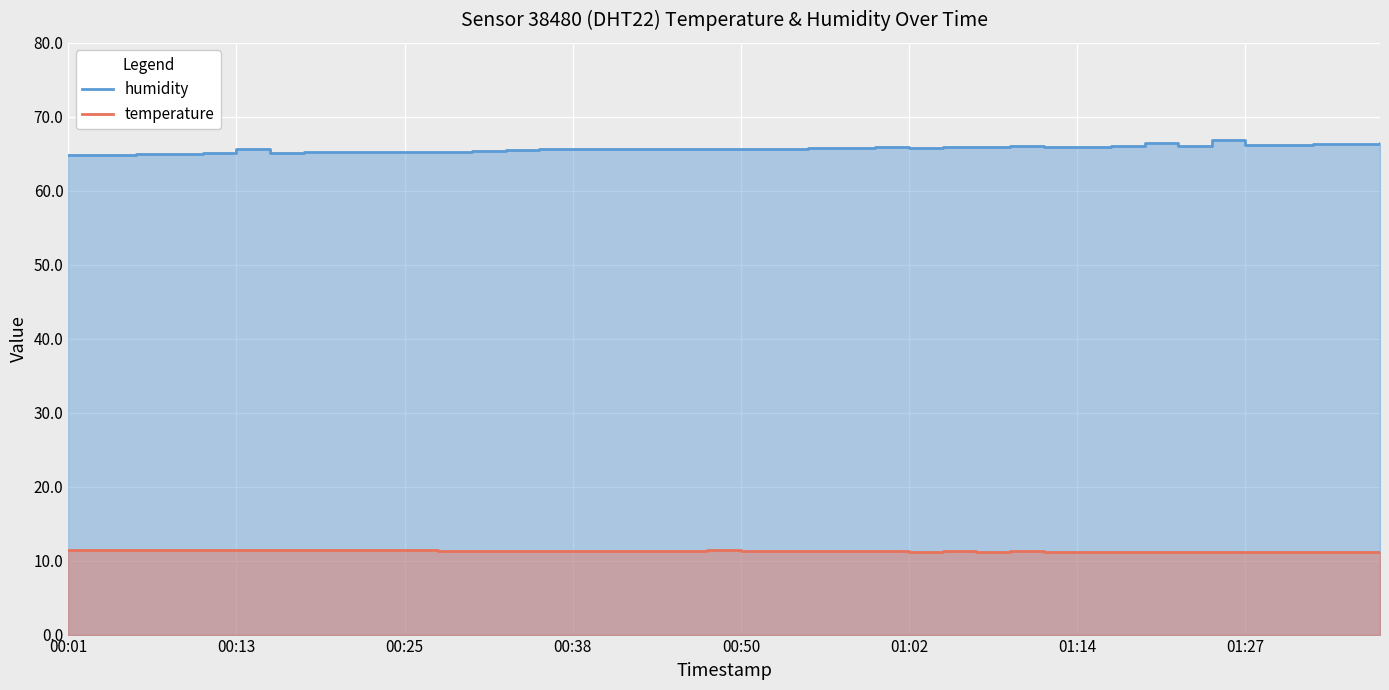

True or false: temperature has a value of 11.3 at 17.

True